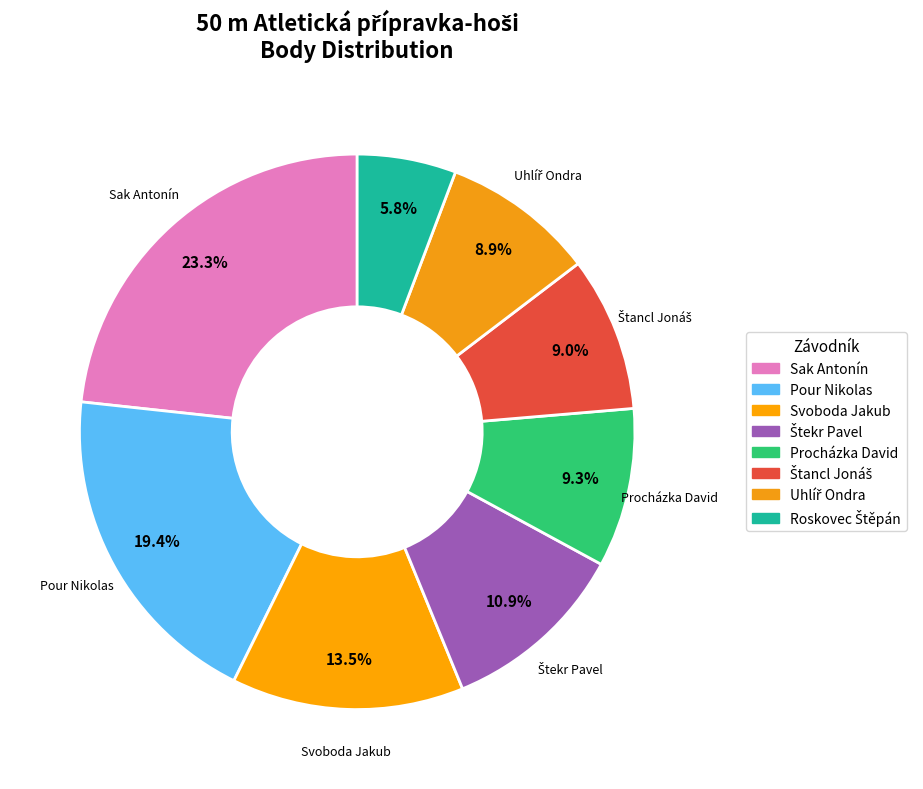

How many segments does this pie chart have?

8